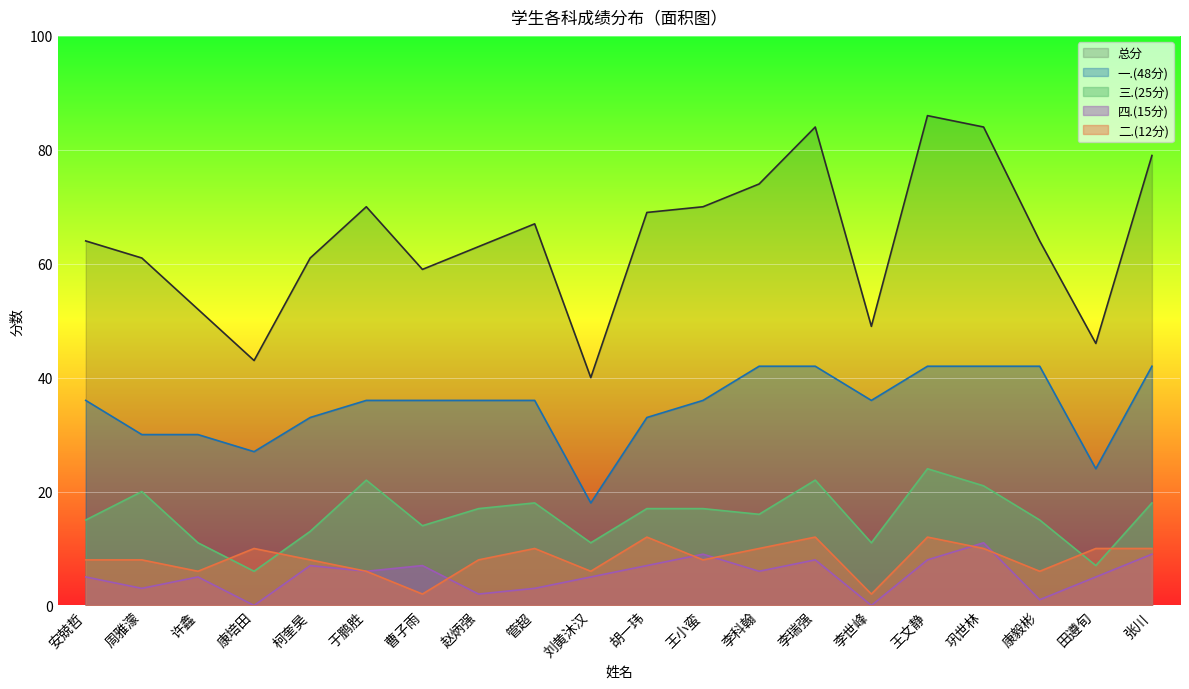

At which category does 四.(15分) reach its first local valley?

周雅濛